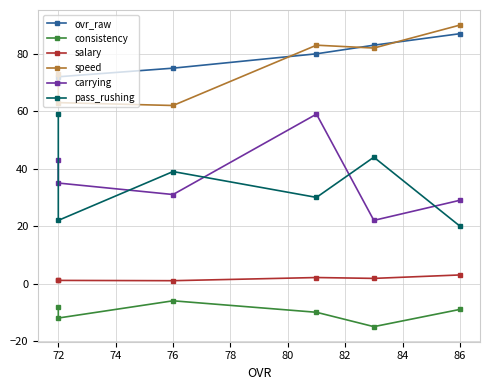

The pass_rushing series shows 67.5 at 76. True or false?

False